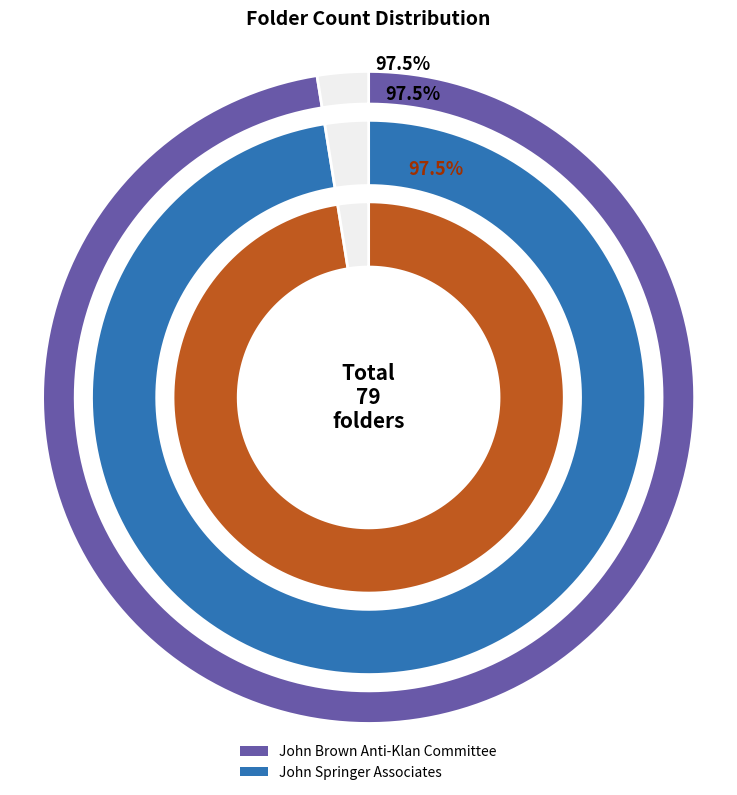

Which slice is the largest?

John Brown Anti-Klan Committee